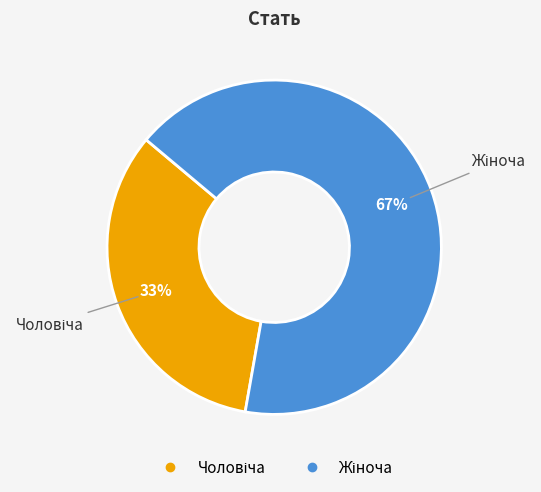

Does any single category account for the majority?

Yes